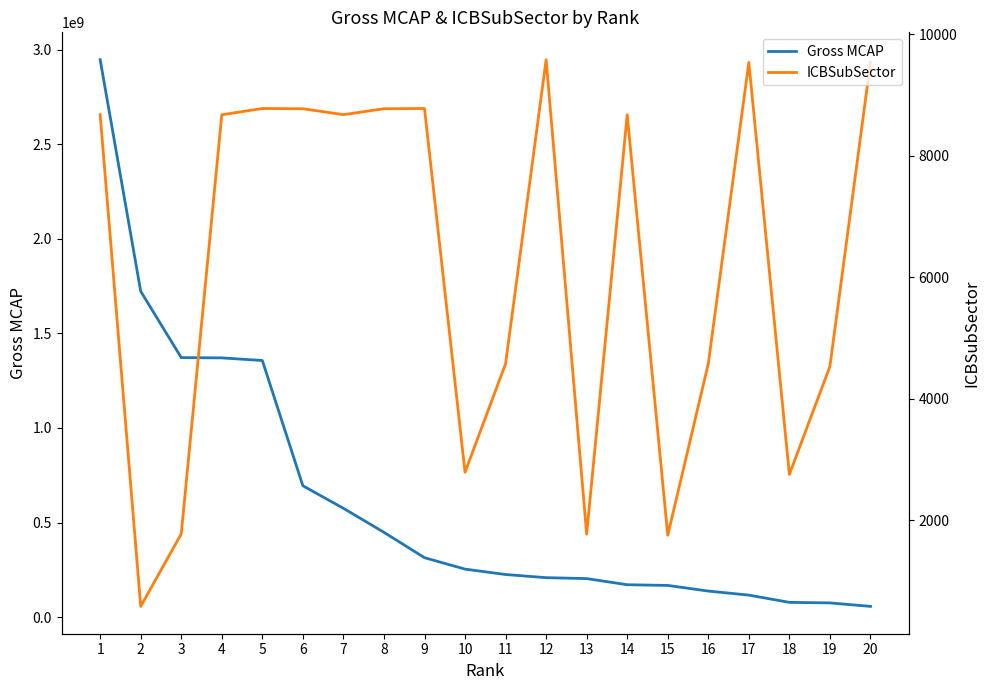

What are all the series names shown in the legend?

Gross MCAP, ICBSubSector